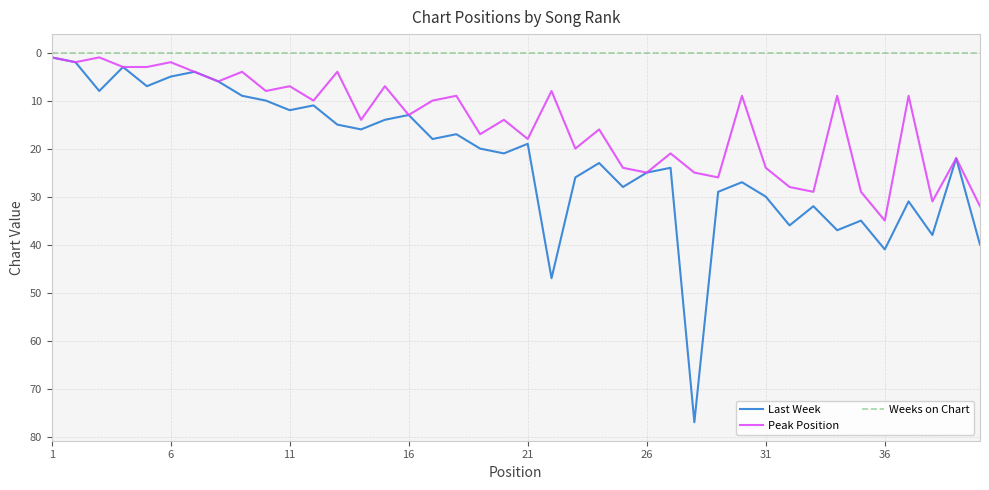

What is the difference between the maximum and minimum values in the Last Week series?

76